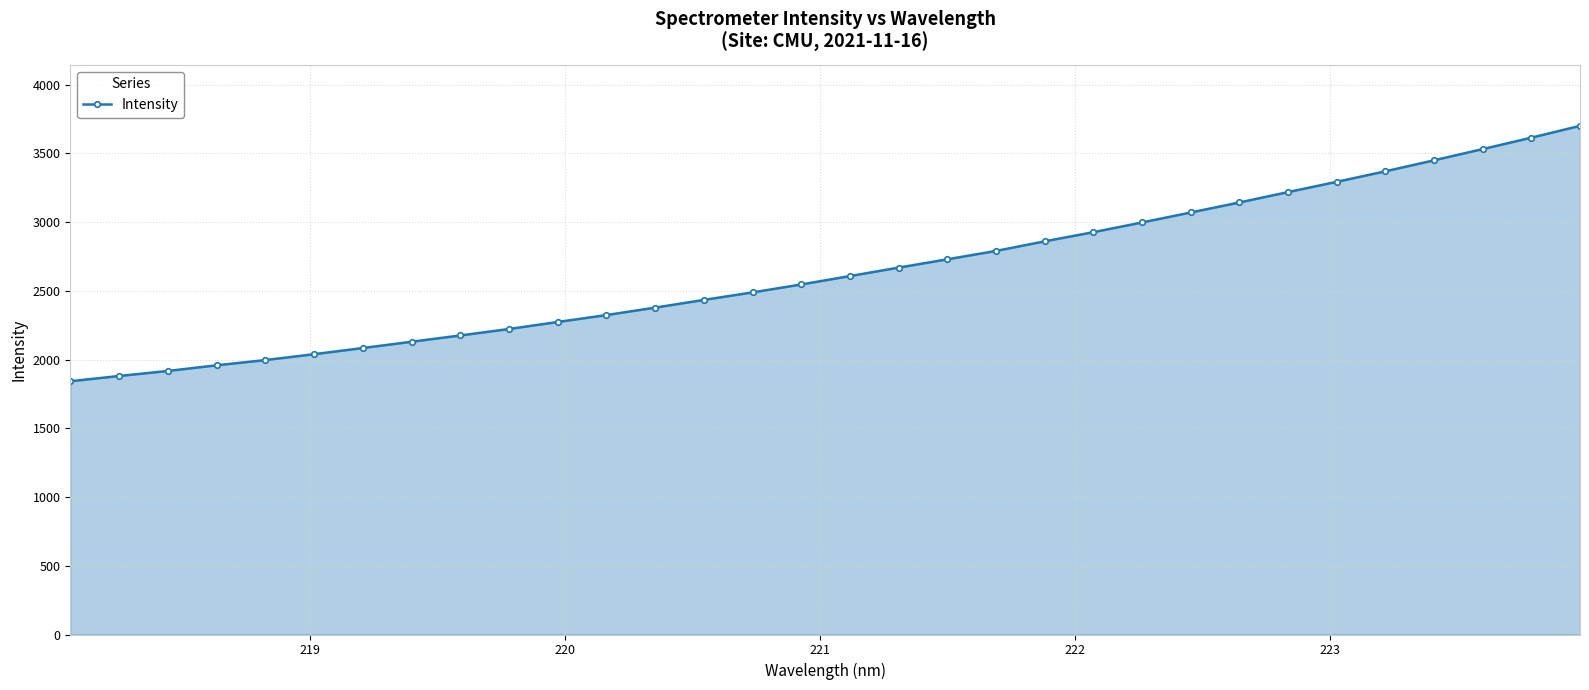

What is the value of the 13th point from the left?

2377.9